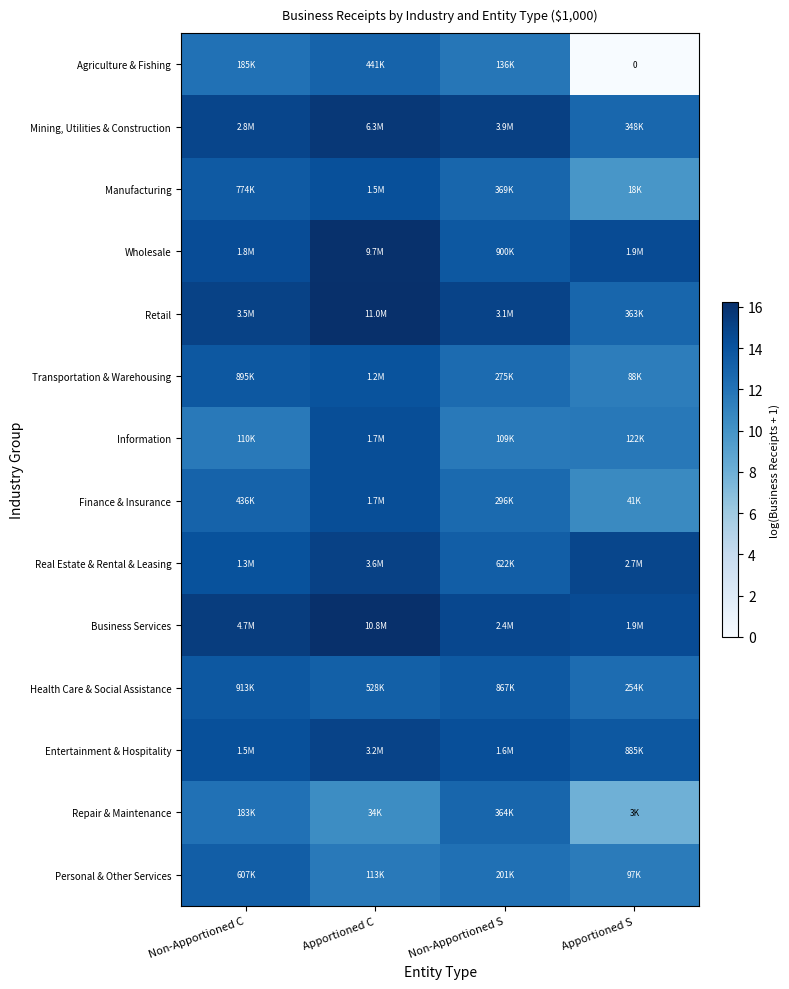

What is the average value of the Finance & Insurance series?

12.6